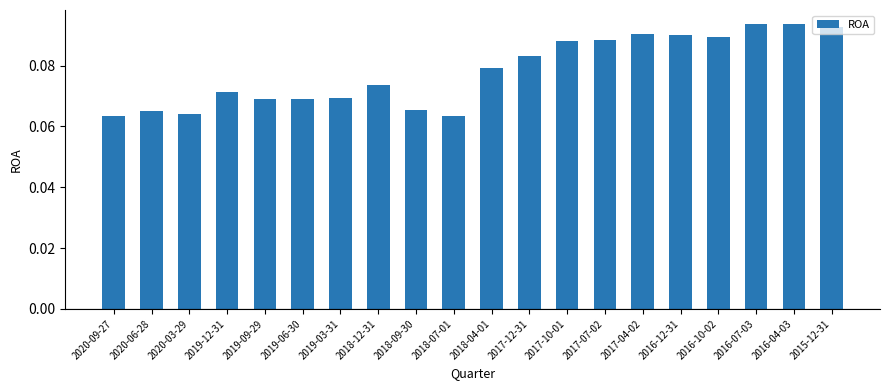

What is the sum of all values?

1.6